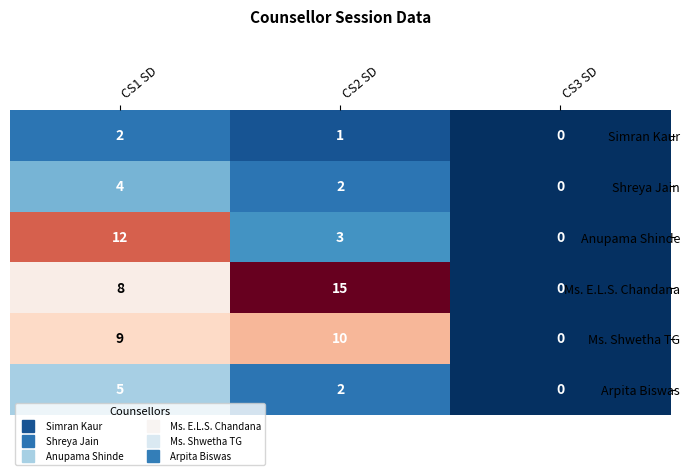

List the series in order of their peak value, highest first.

Ms. E.L.S. Chandana, Anupama Shinde, Ms. Shwetha TG, Arpita Biswas, Shreya Jain, Simran Kaur